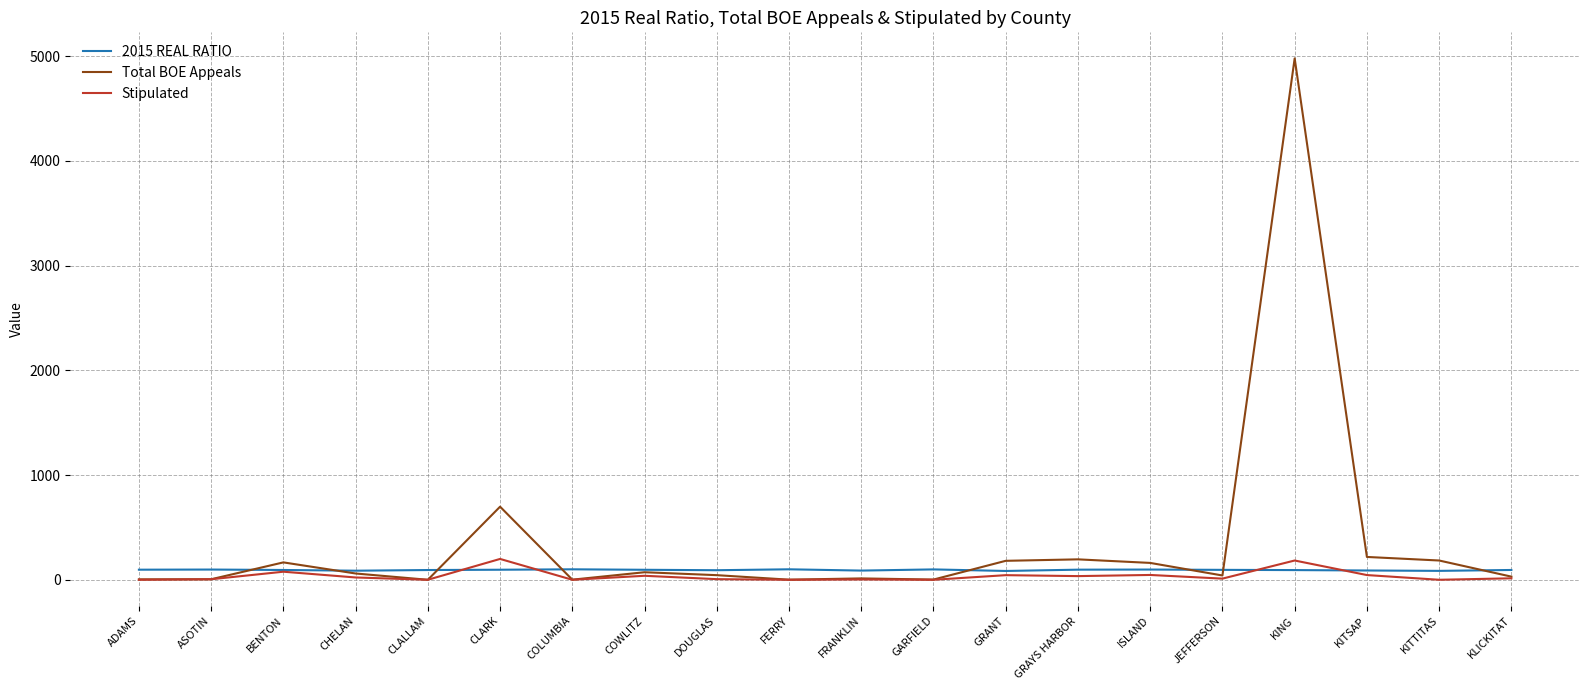

Which series has the largest total across all categories?

Total BOE Appeals